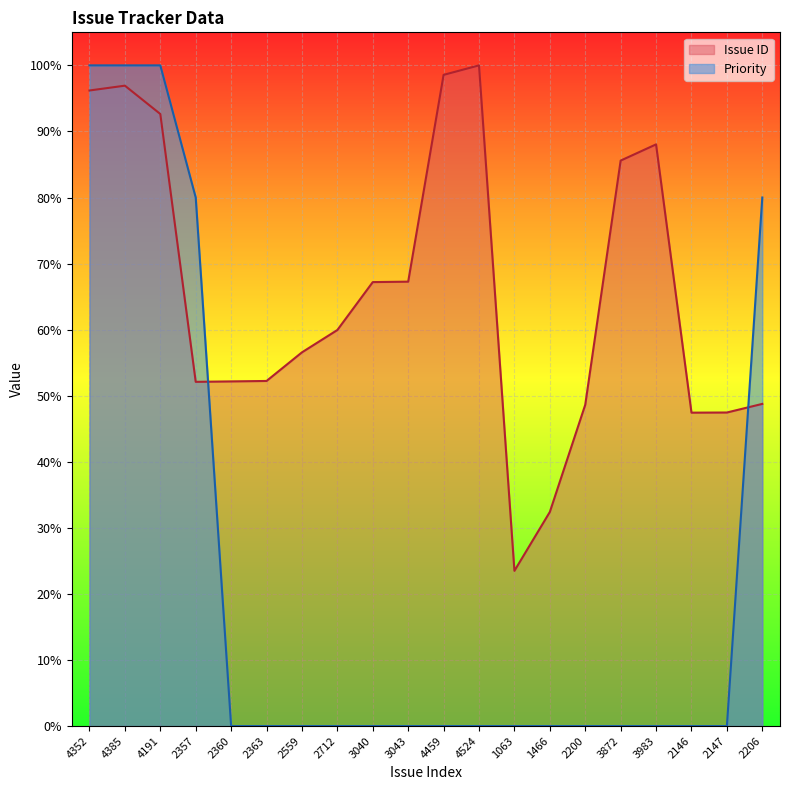

Which series has the largest total across all categories?

Issue ID